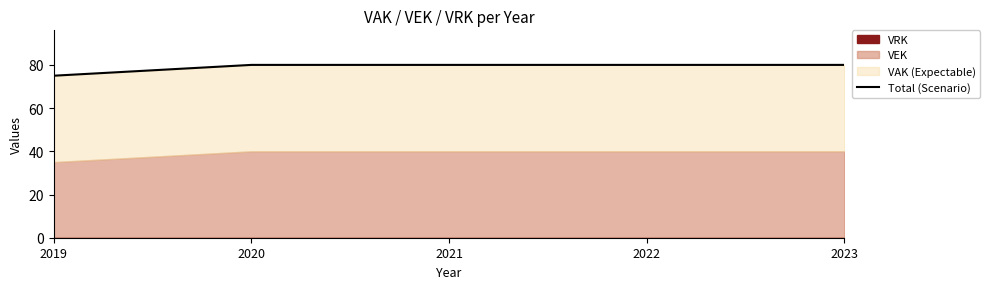

Reading left to right, what are all the values shown in this chart?

75	80	80	80	80